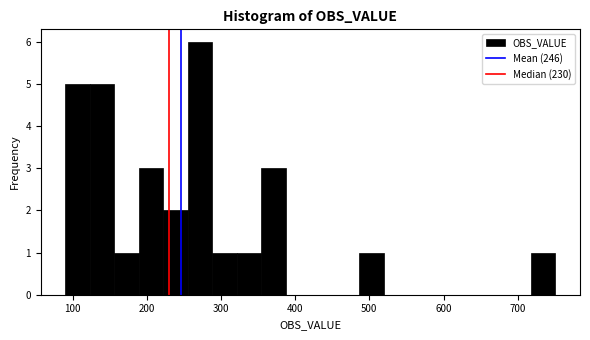

Read against the x-axis, roughly where is the centre of the tallest bar?

270